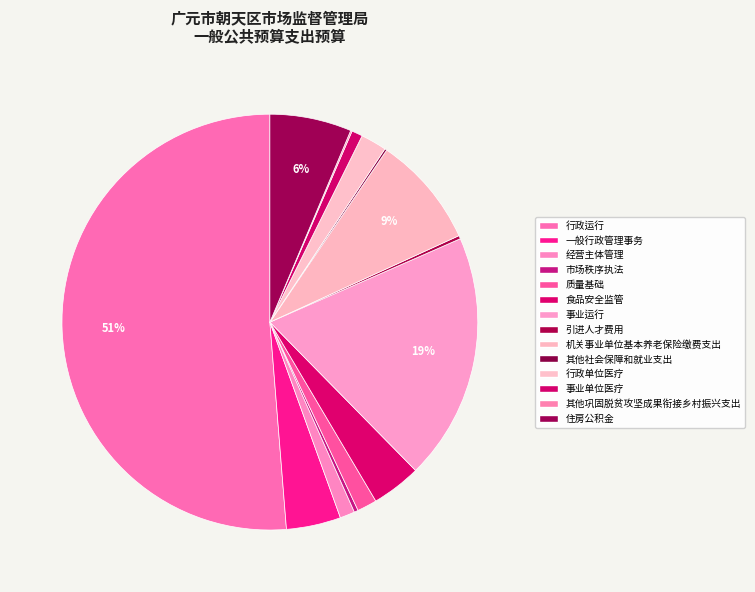

To the nearest percent, what is the combined percentage of 住房公积金 and 市场秩序执法?

7%